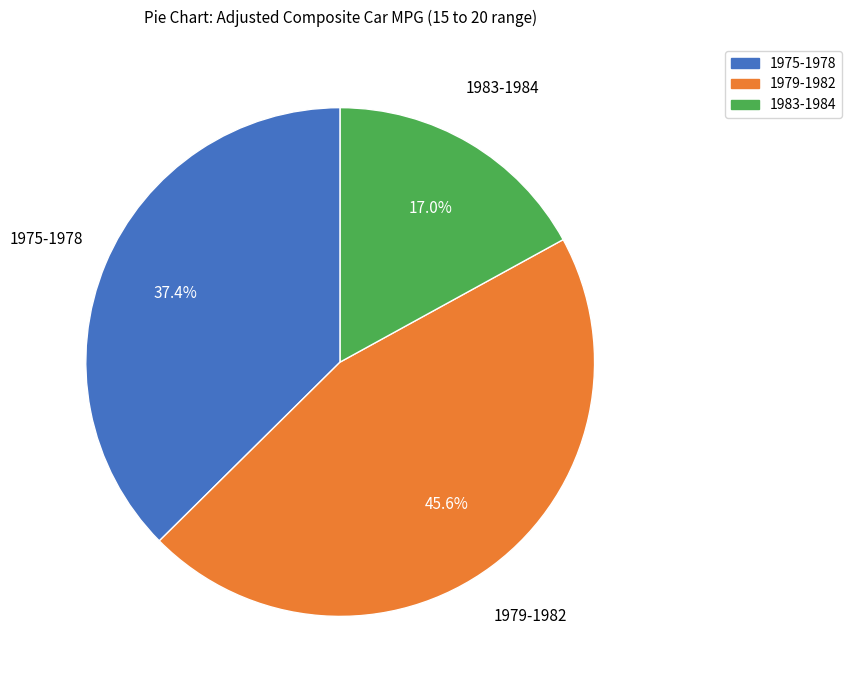

Is there any slice that represents more than half of the pie?

No